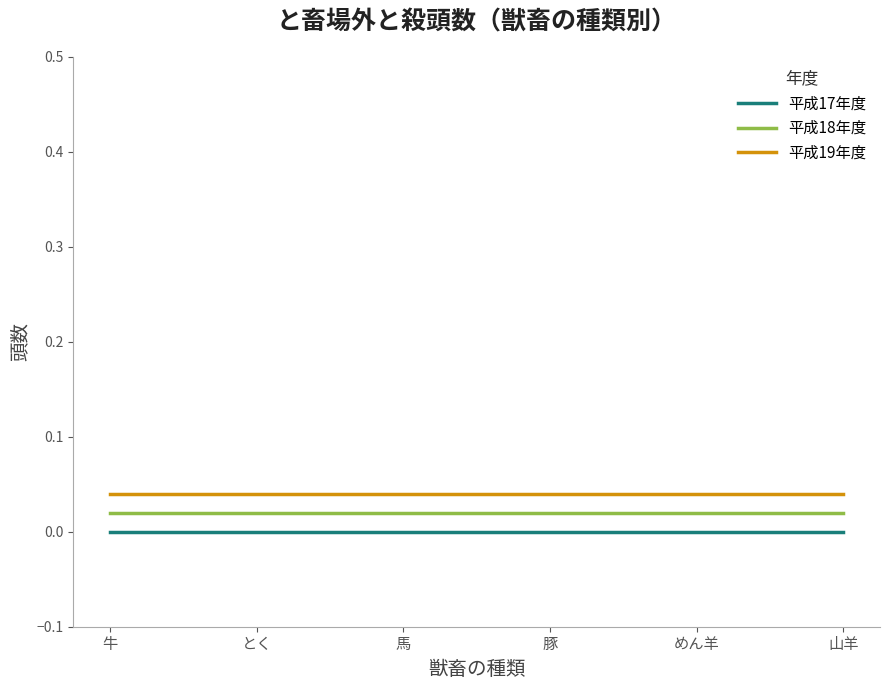

At how many categories does at least one series exceed 0?

6